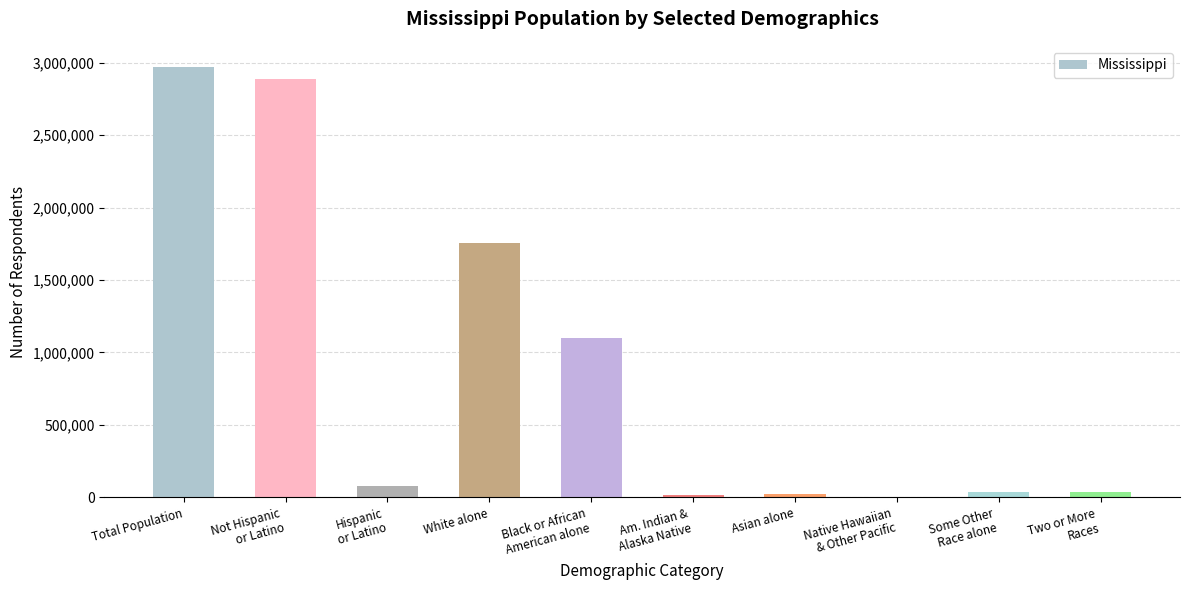

The value at Total Population is 2967297. True or false?

True